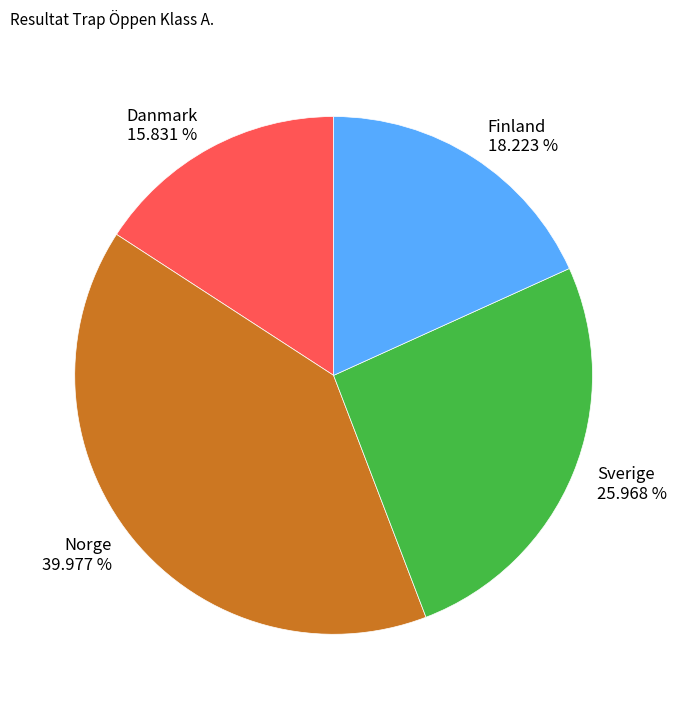

Which category has the biggest portion of the pie?

Norge 39.977 %